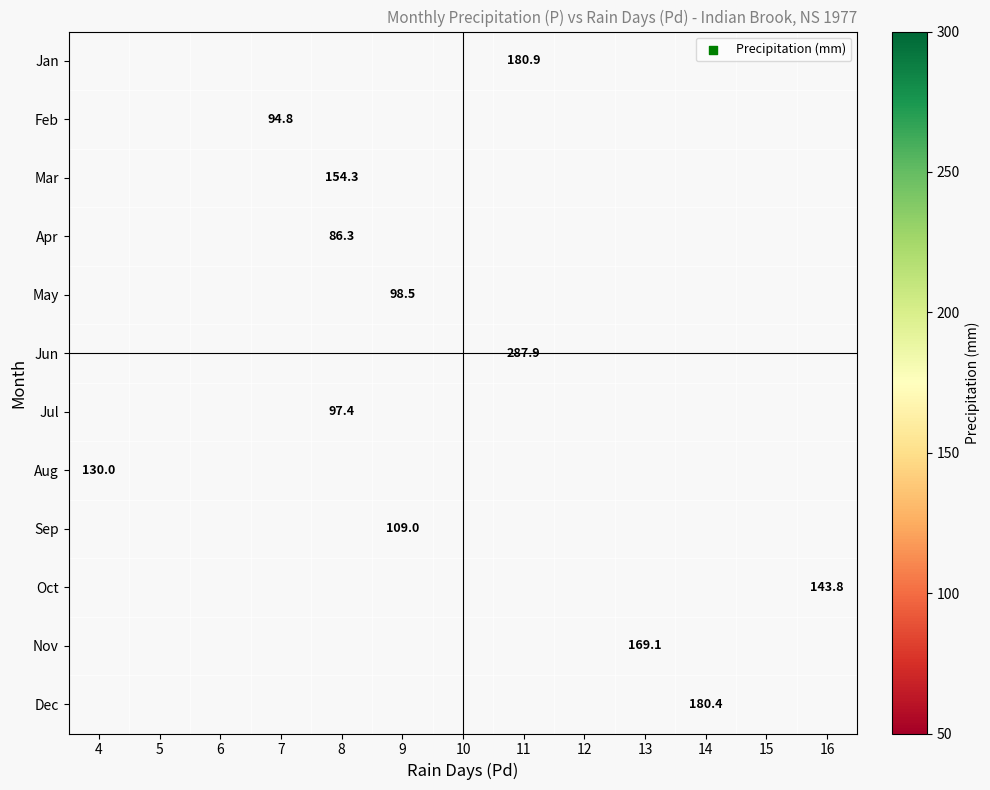

At which label does Aug reach its peak?

4